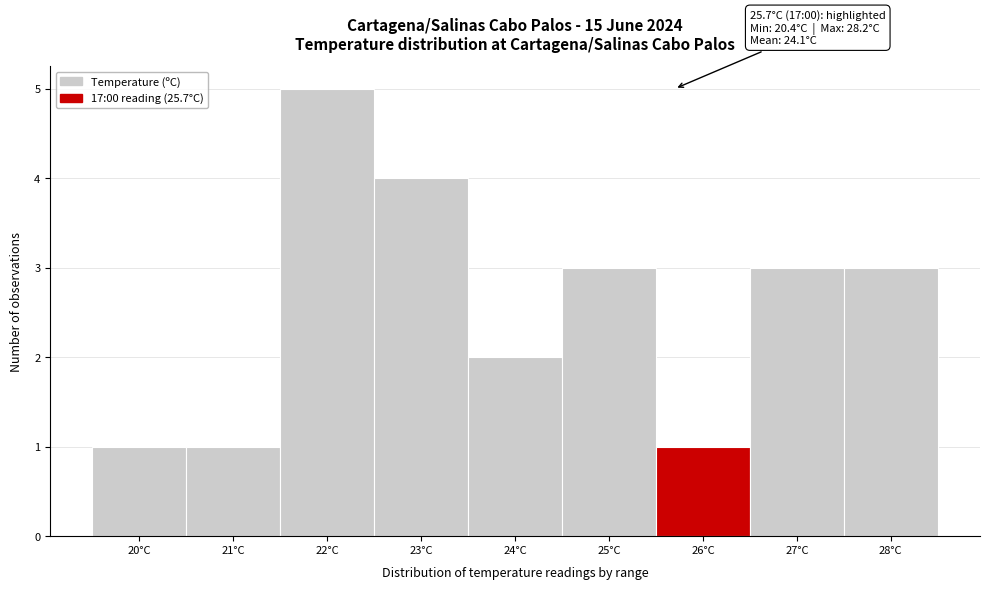

Which range on the x-axis has the tallest bar?

21.5 to 22.5